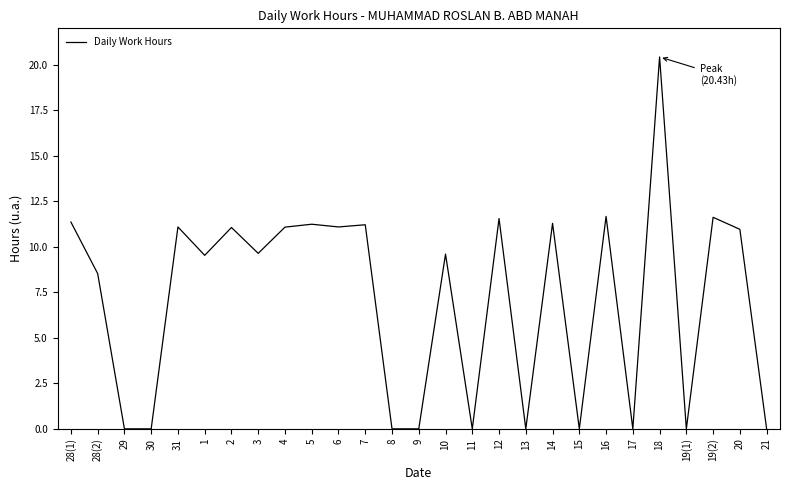

What position from the left is 18?

23